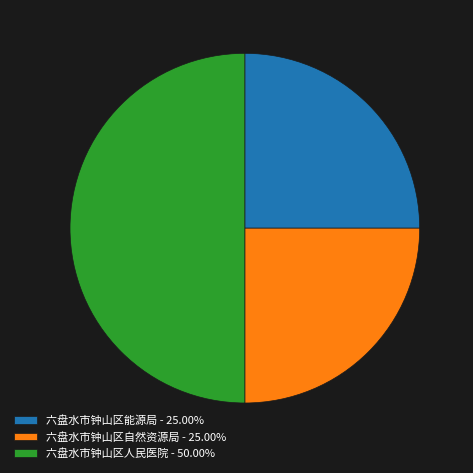

Is 六盘水市钟山区自然资源局 the majority of the pie?

No